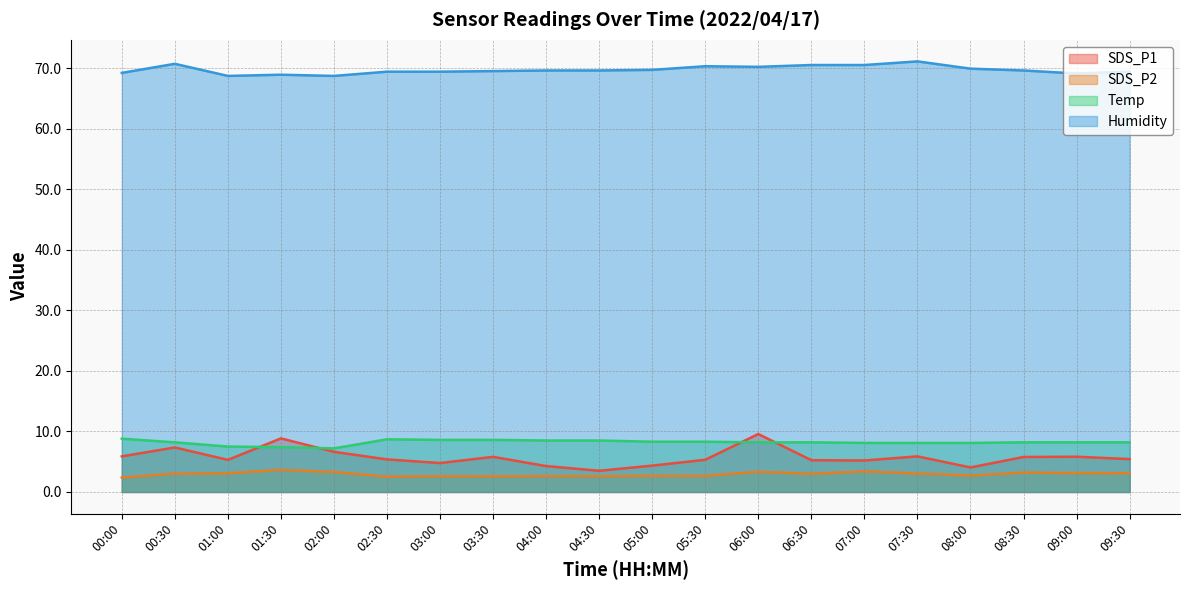

How many intersections are there between SDS_P1 and Temp?

4